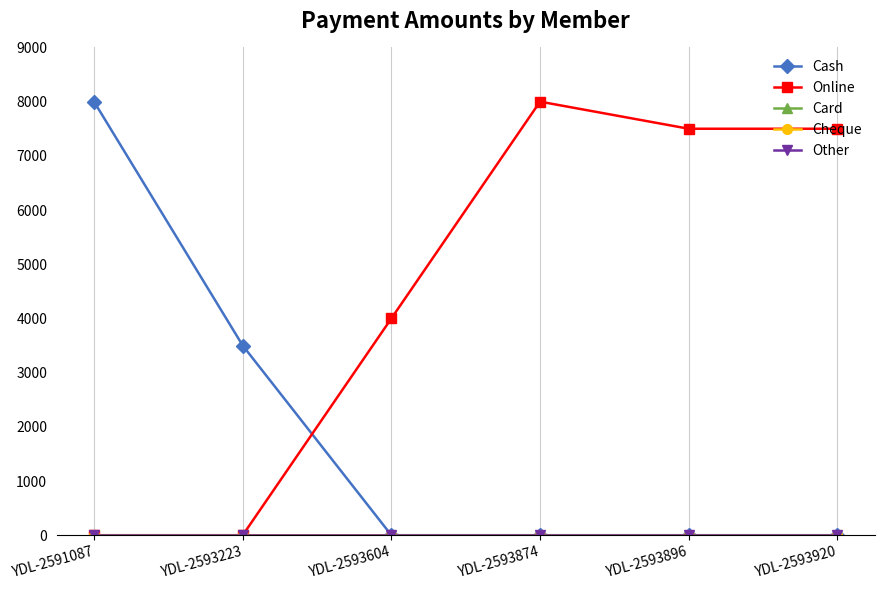

Does the chart have visible grid lines?

Yes